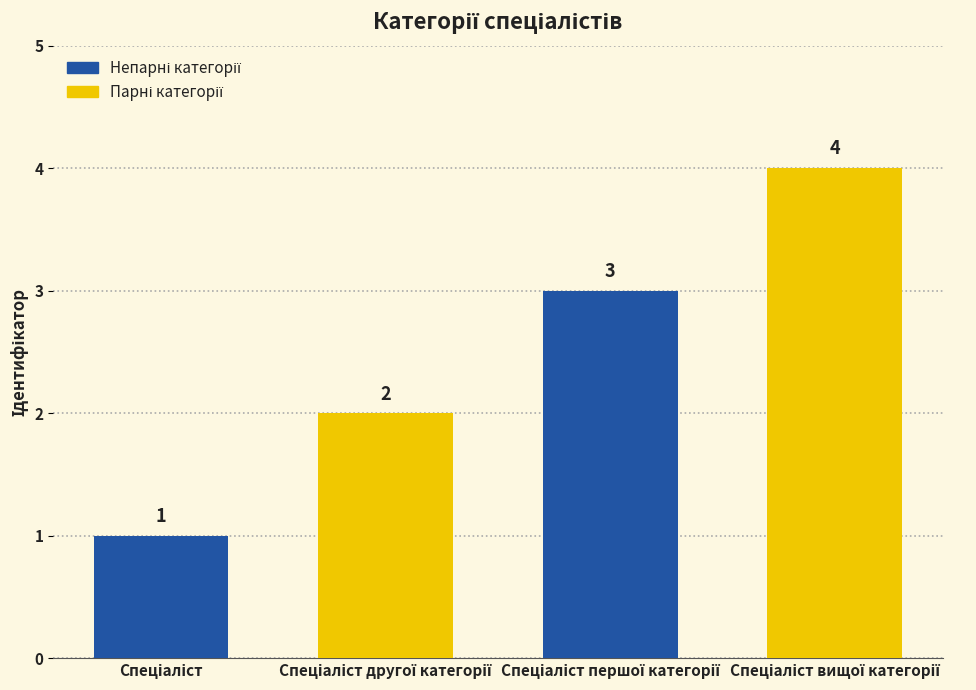

What is the value of the 3rd bar from the left?

3